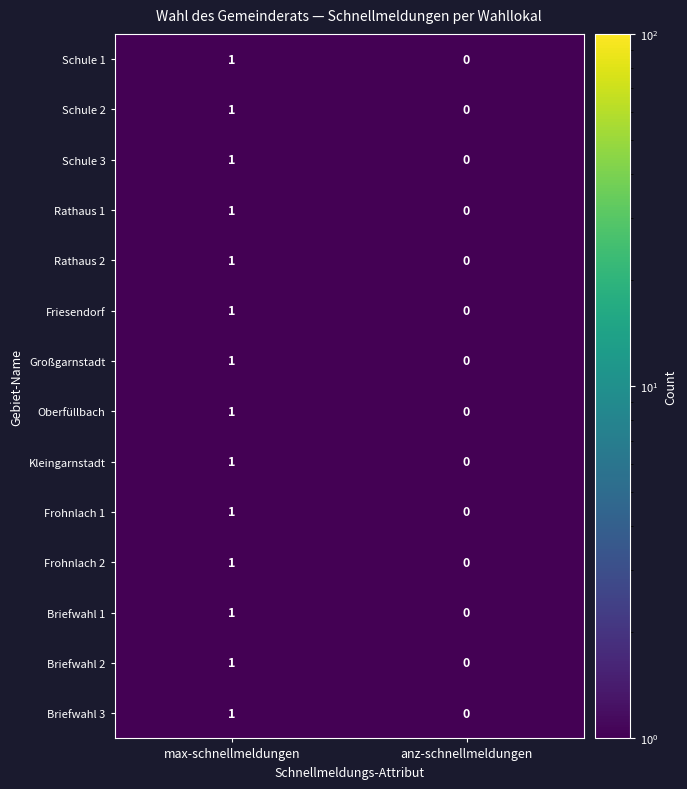

The value of Großgarnstadt at anz-schnellmeldungen is -1. True or false?

False